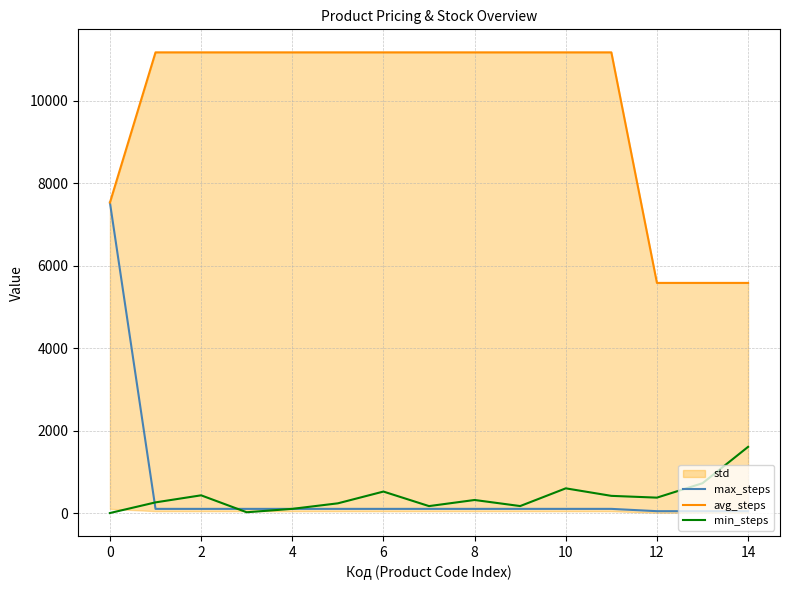

Rank the series by their maximum value, from highest to lowest.

avg_steps, max_steps, min_steps